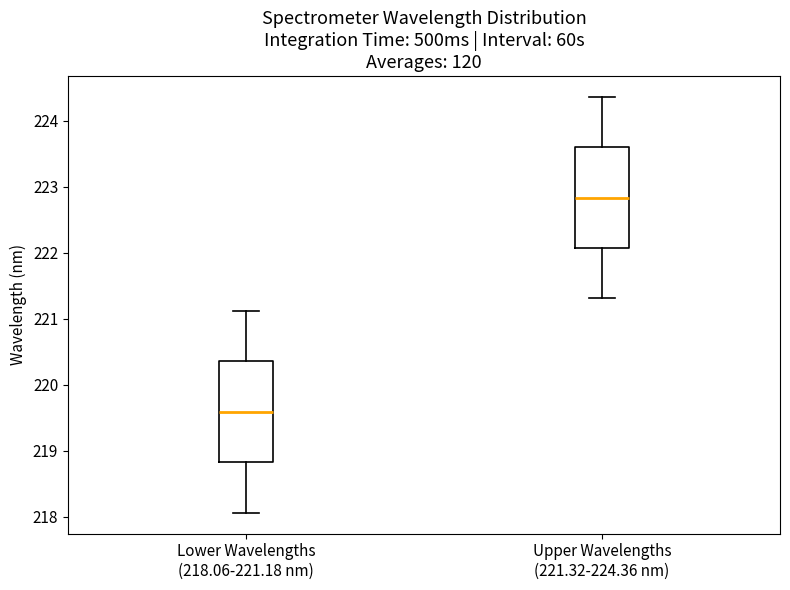

Reading left to right, read every box against the y-axis: the position of its median line, the range the box covers, and the ends of its whiskers. The values are not printed on the chart, so give them approximately, as read against the axis.

Lower Wavelengths (218.06-221.18 nm): median 219.6, box 218.8 to 220.4, whiskers 218.1 to 221.1
Upper Wavelengths (221.32-224.36 nm): median 222.8, box 222.1 to 223.6, whiskers 221.3 to 224.4